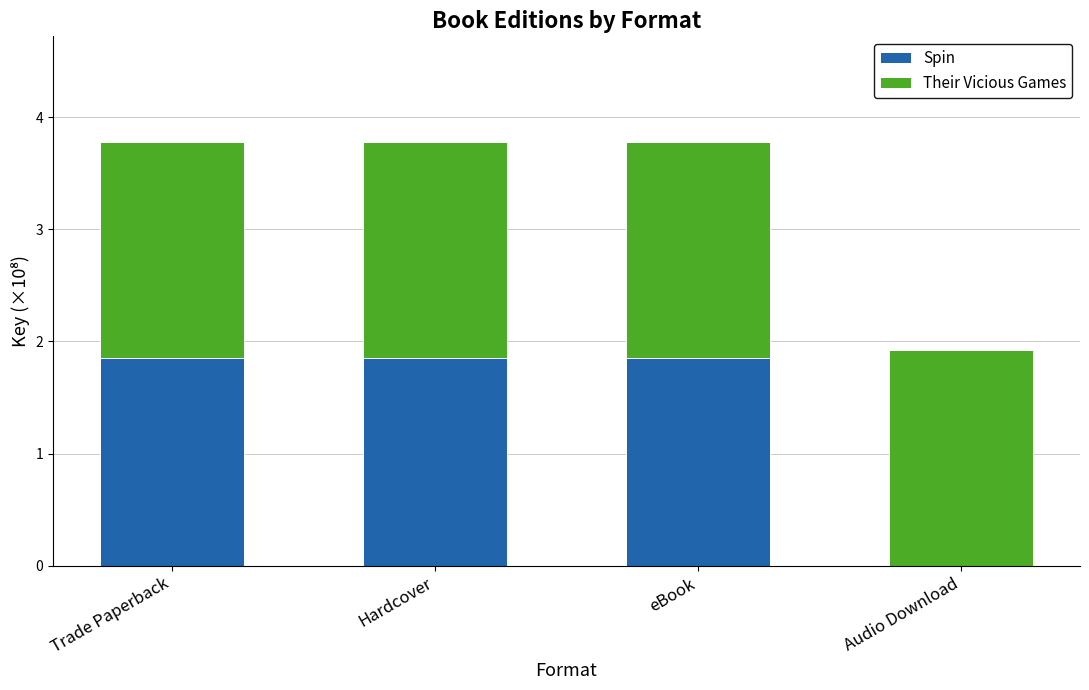

At which label does Spin first exceed 1?

Trade Paperback